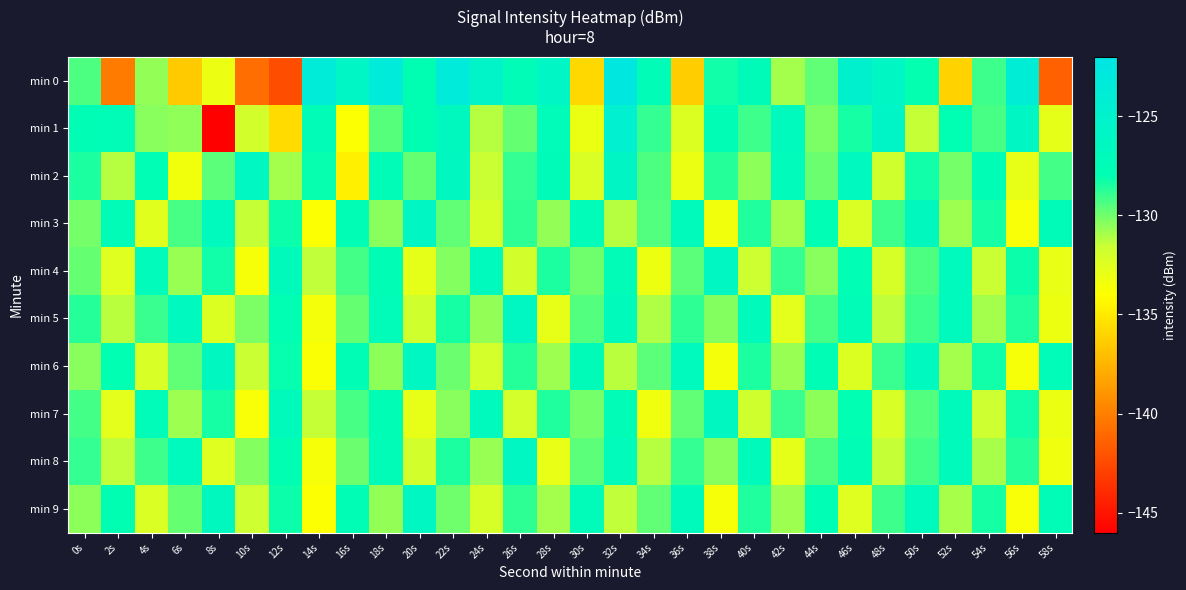

At 14s, list the series in order from largest to smallest.

min 0, min 1, min 2, min 4, min 7, min 5, min 8, min 6, min 3, min 9